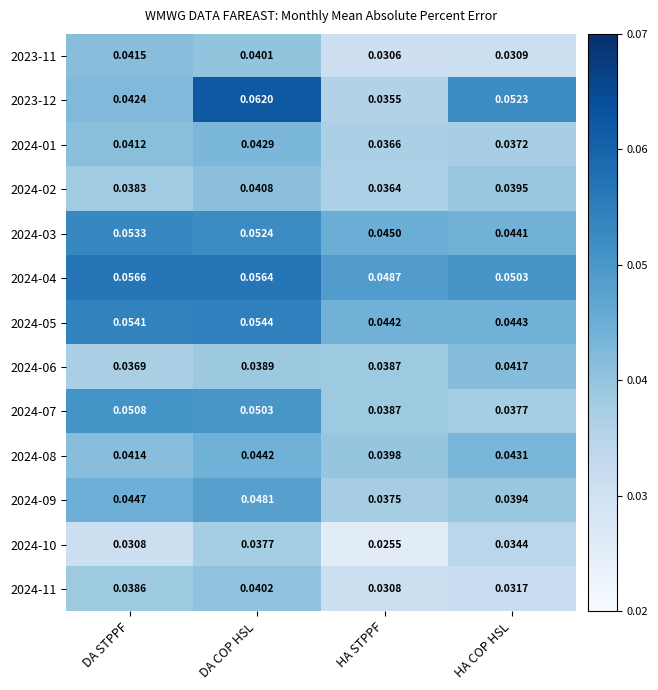

At which category does the chart reach its minimum across all series?

HA STPPF